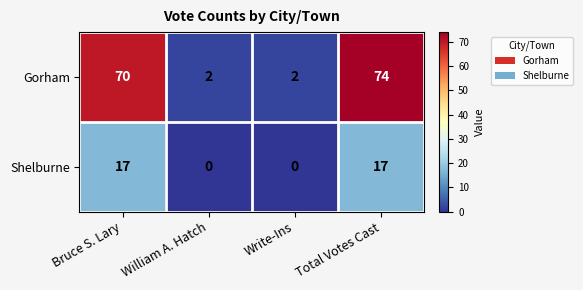

List the series in order of their peak value, highest first.

Gorham, Shelburne